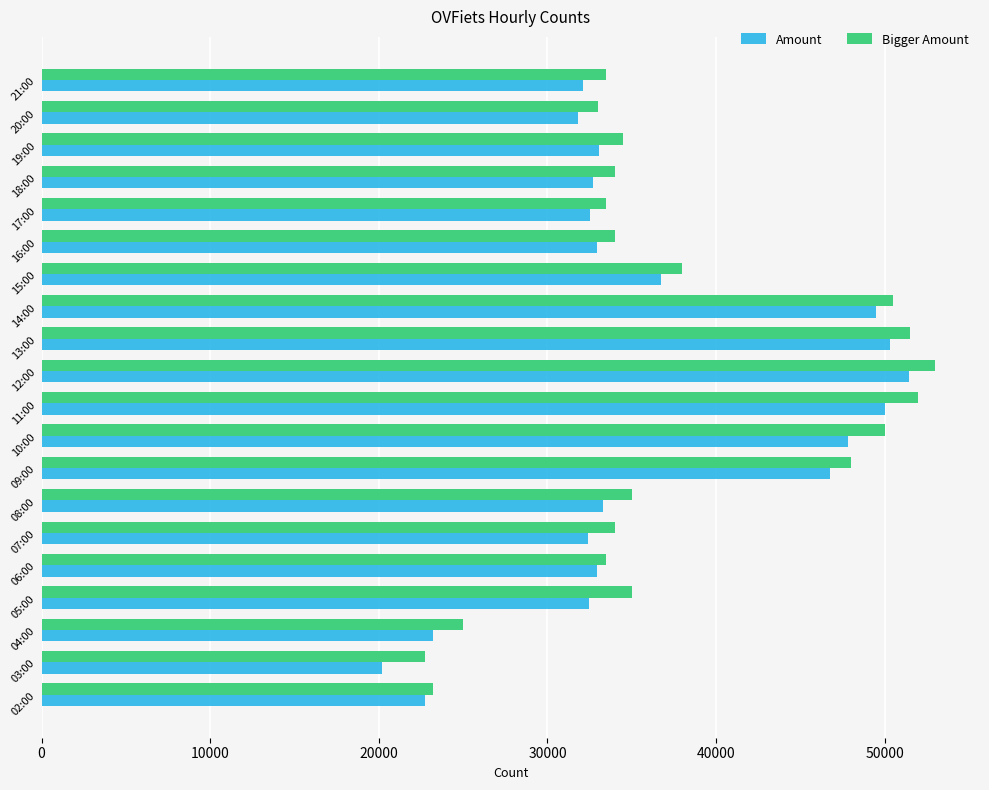

At which category is the sum across all series the highest?

12:00